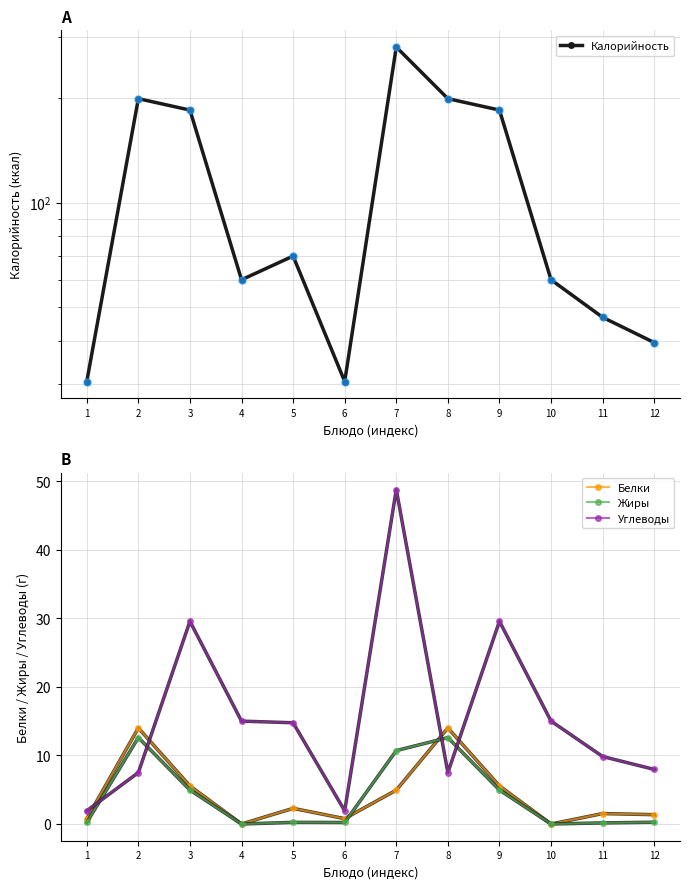

Reading left to right, list all the values displayed in this chart.

Калорийность: 30.6	199.0	184.5	60.0	70.2	30.6	280.0	199.0	184.5	60.0	46.8	39.6
Белки: 0.8	14.0	5.5	0.0	2.3	0.8	4.9	14.0	5.5	0.0	1.5	1.4
Жиры: 0.2	12.6	5.0	0.0	0.2	0.2	10.7	12.6	5.0	0.0	0.2	0.3
Углеводы: 1.9	7.5	29.6	15.0	14.8	1.9	48.8	7.5	29.6	15.0	9.8	8.0